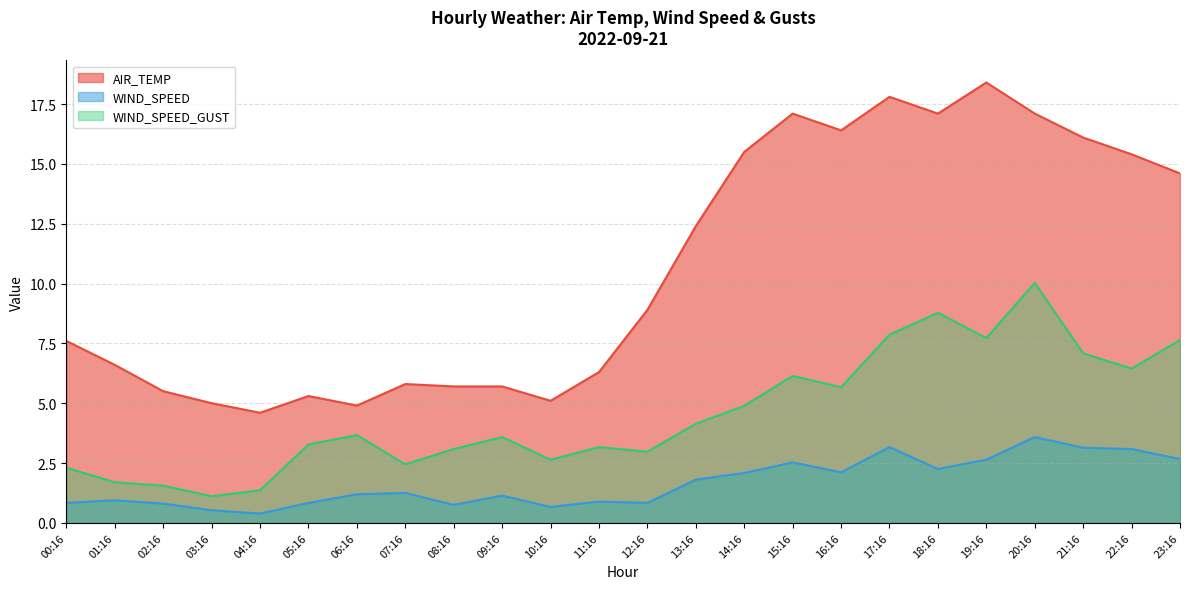

What is the difference between the maximum and minimum values in the WIND_SPEED series?

3.2